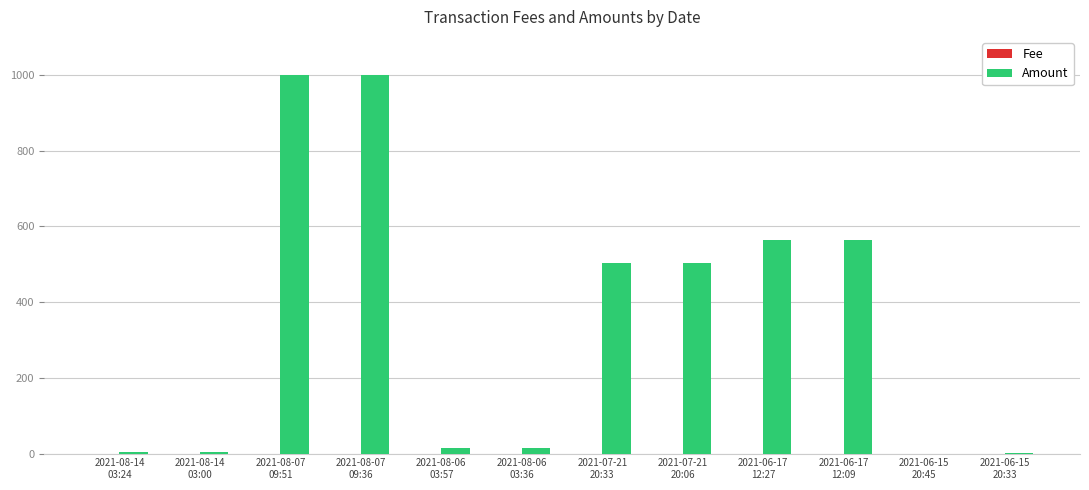

What is the sum of all Amount values?

4176.6